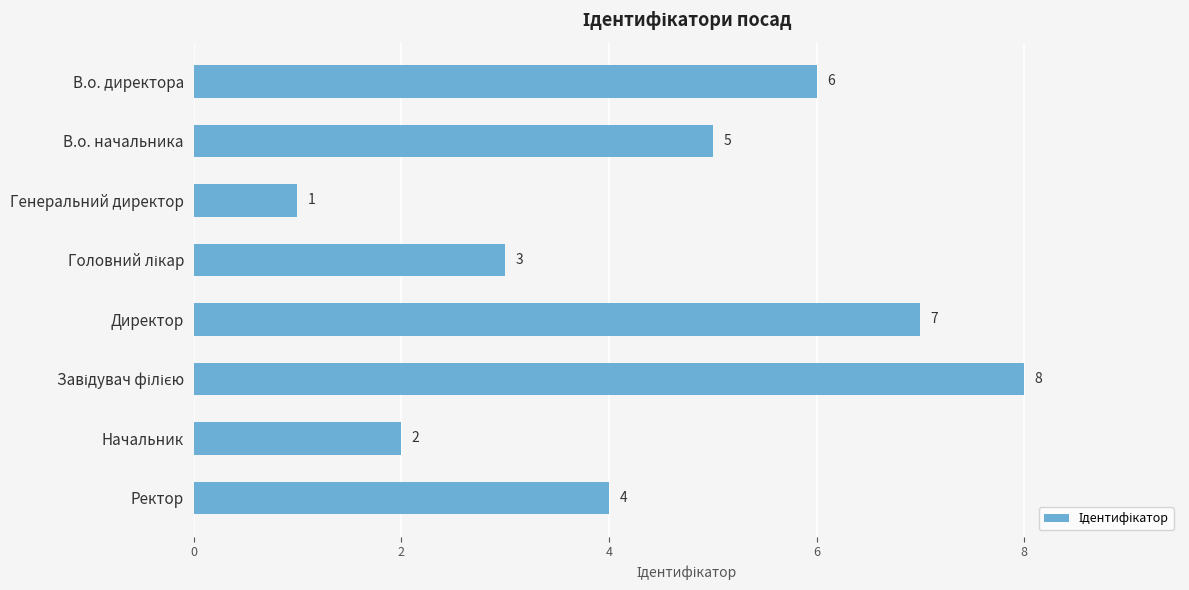

What is the change in value from В.о. начальника to Директор?

+2